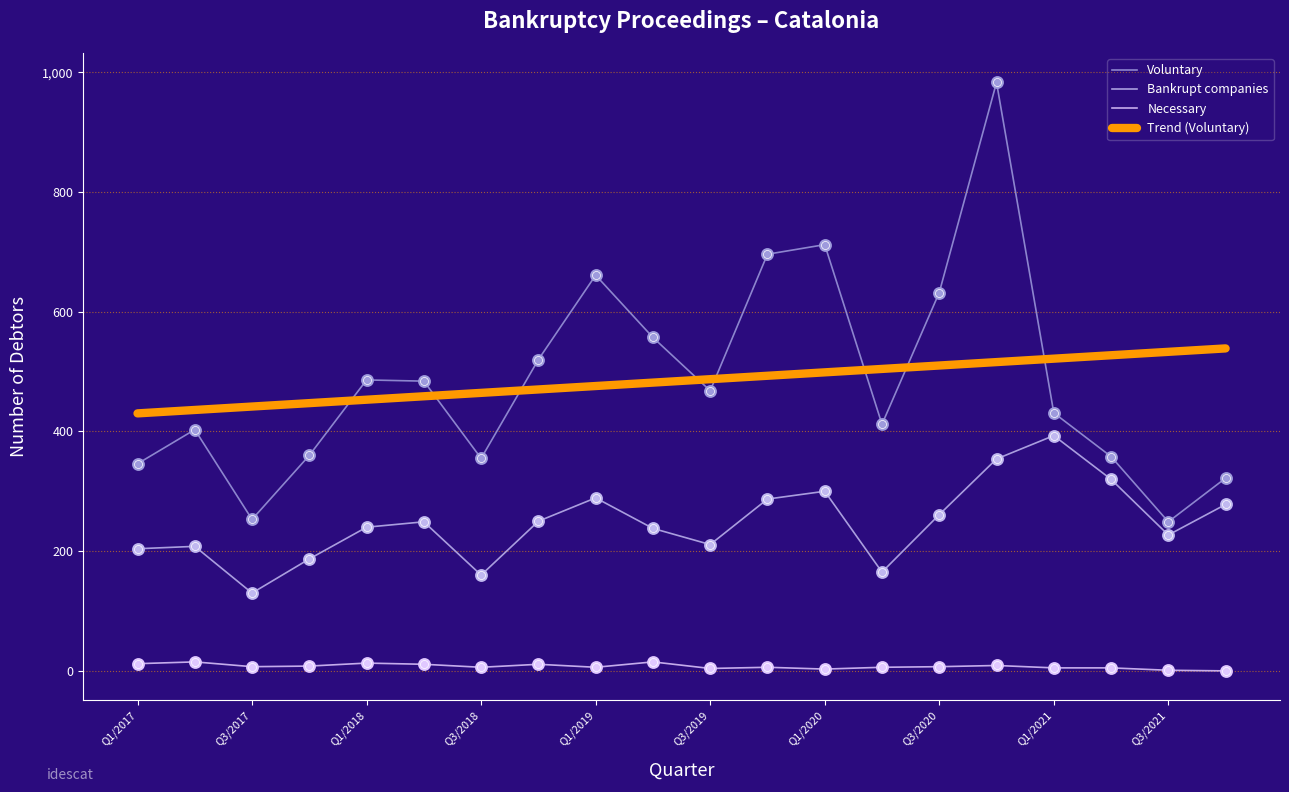

How many lines are shown in the chart?

4